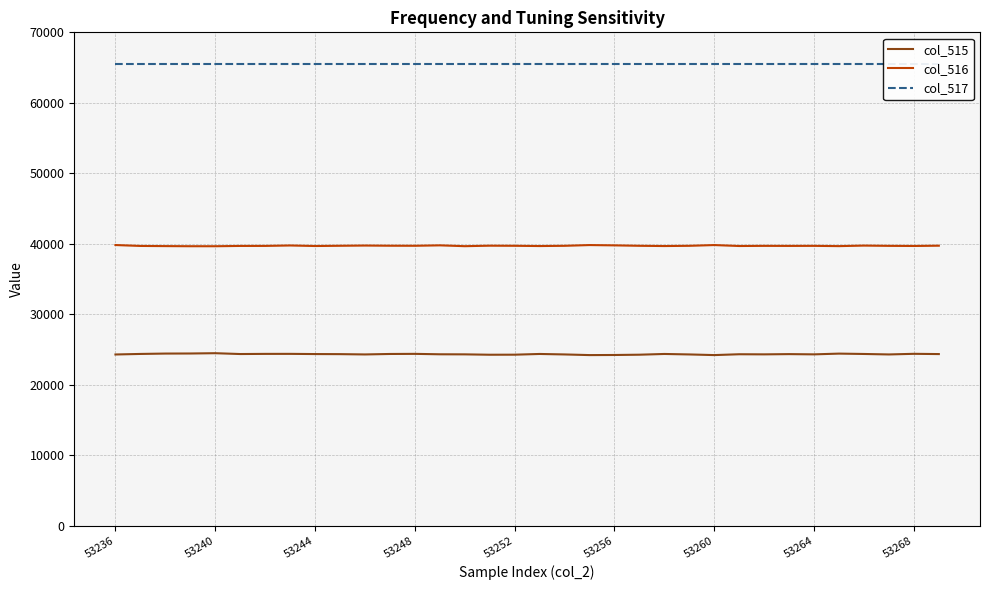

At how many categories does at least one series exceed 26423?

34